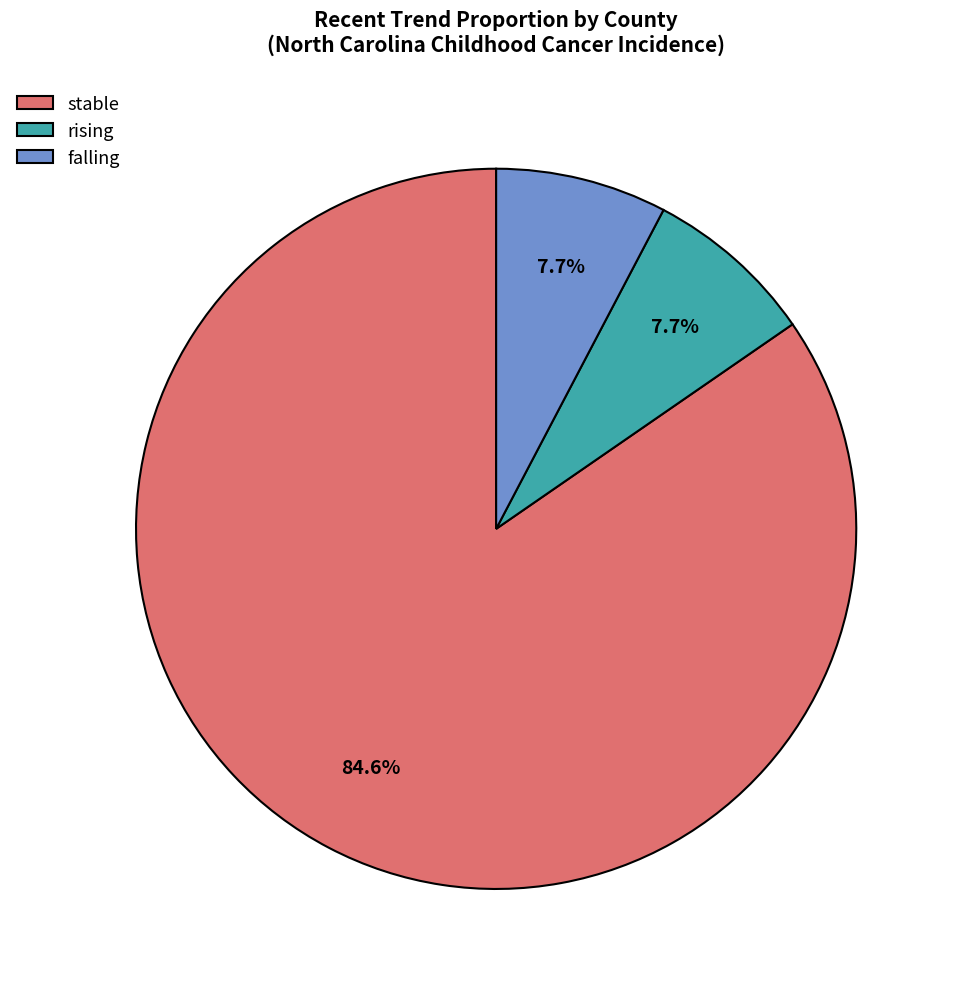

Count the number of slices in the pie.

3